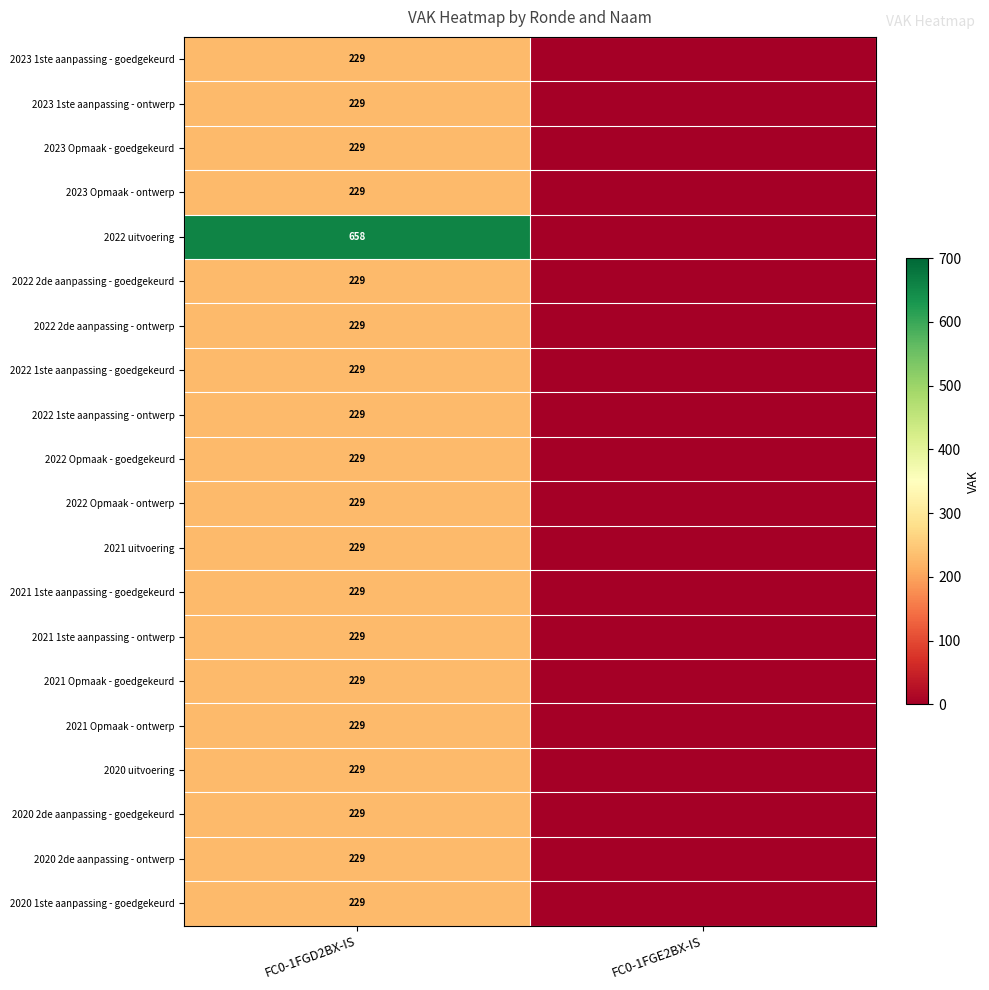

What is the total value across all series at FC0-1FGD2BX-IS?

5009